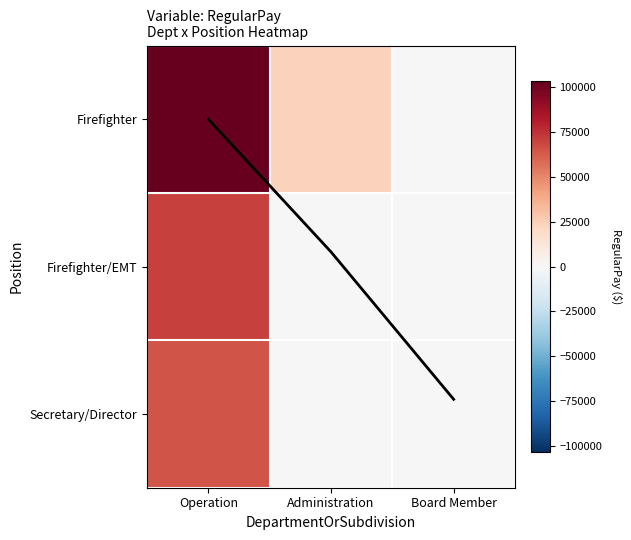

The value of Secretary/Director at Administration is -41670. True or false?

False